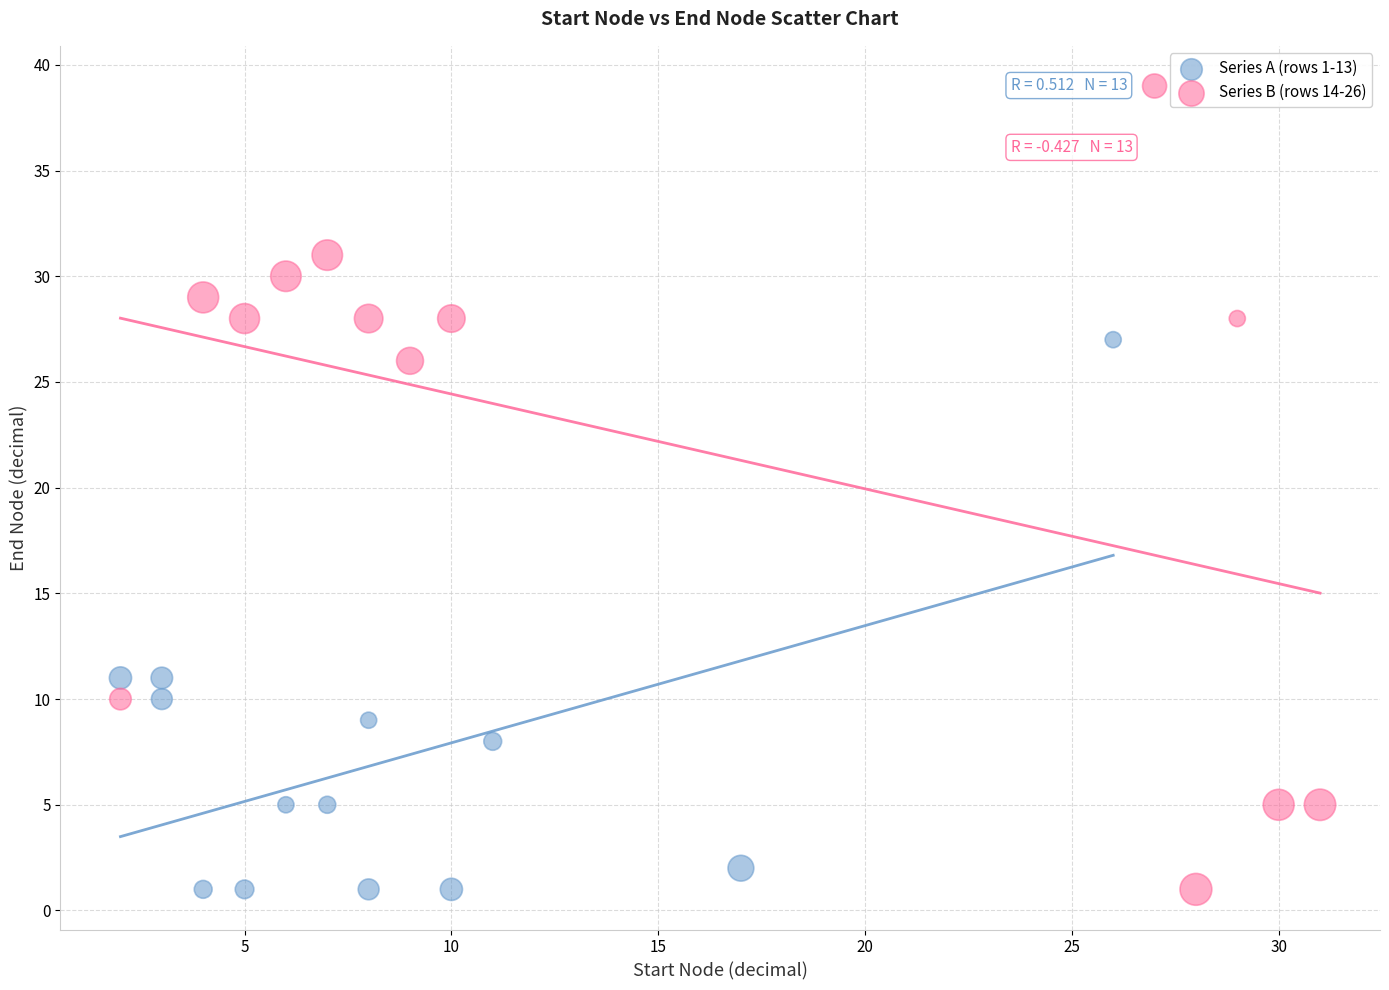

Which series has the largest Y range (max minus min)?

Series B (rows 14-26)